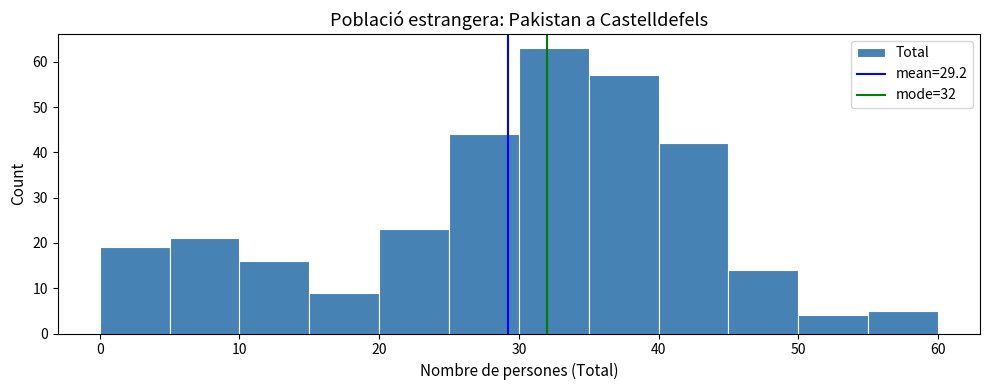

Over which range of the x-axis is the bar tallest?

30 to 35